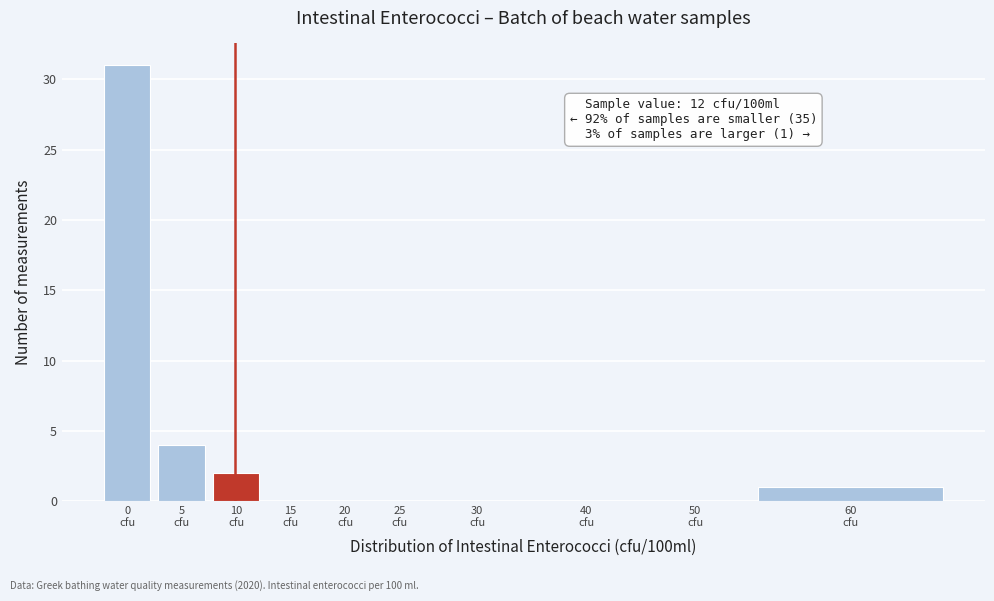

What is the greatest value displayed?

31